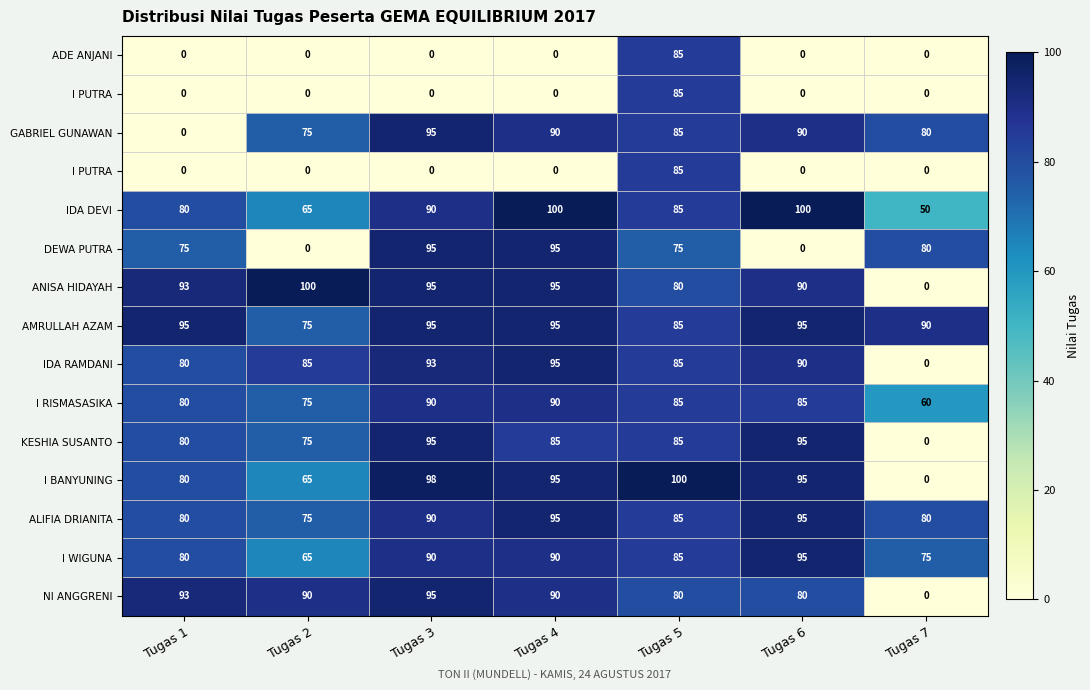

At how many categories does at least one series exceed 11?

7